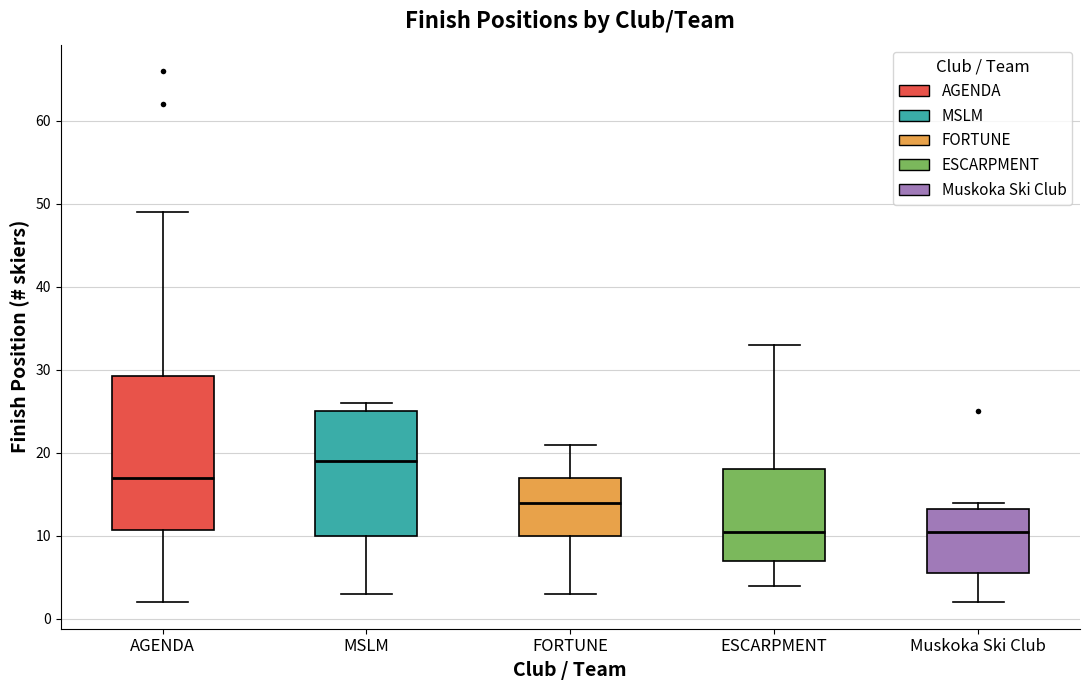

Reading left to right, read every box against the y-axis: the position of its median line, the range the box covers, and the ends of its whiskers. The values are not printed on the chart, so give them approximately, as read against the axis.

AGENDA: median 17, box 11 to 29, whiskers 2 to 49
MSLM: median 19, box 10 to 25, whiskers 3 to 26
FORTUNE: median 14, box 10 to 17, whiskers 3 to 21
ESCARPMENT: median 11, box 7 to 18, whiskers 4 to 33
Muskoka Ski Club: median 11, box 6 to 13, whiskers 2 to 14